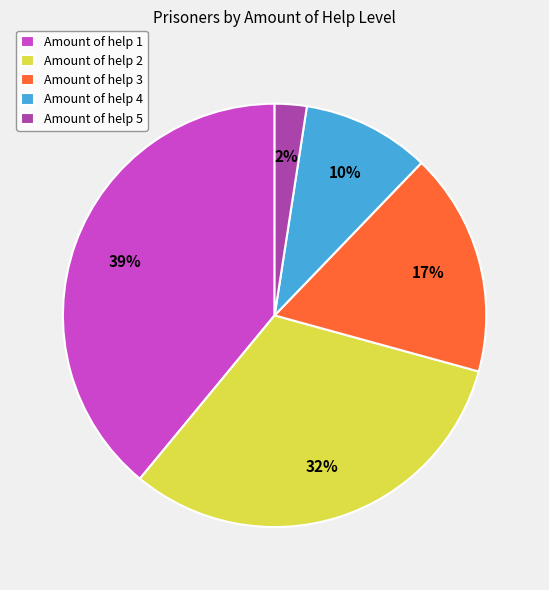

Does Amount of help 3 account for over 50% of the chart?

No